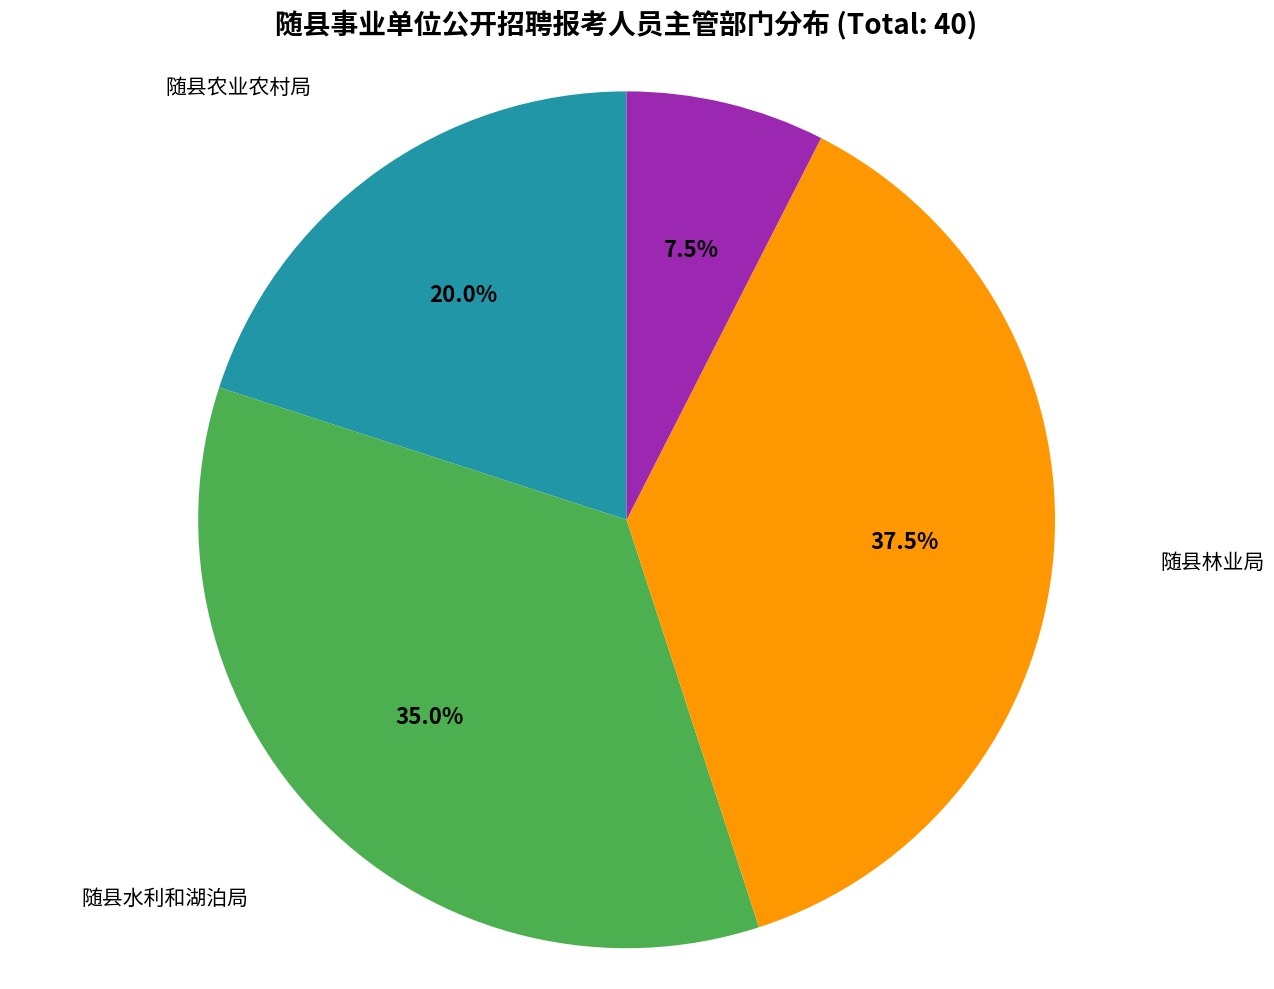

How many segments does this pie chart have?

4